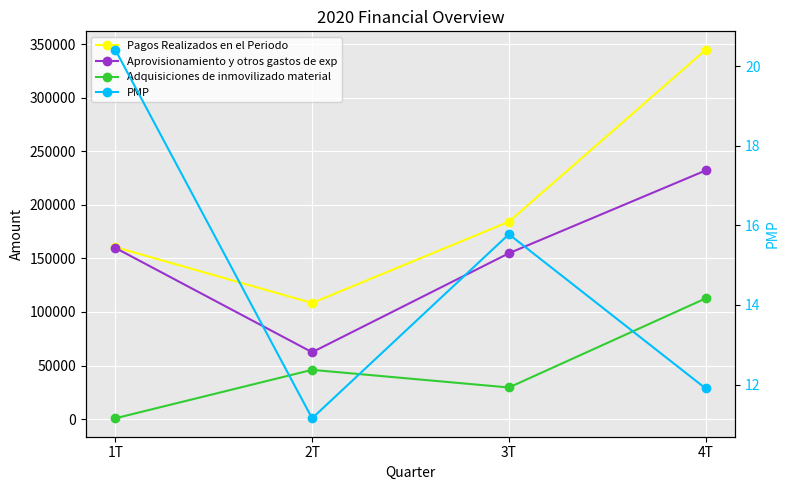

What is the label of the 3rd point from the right?

2T